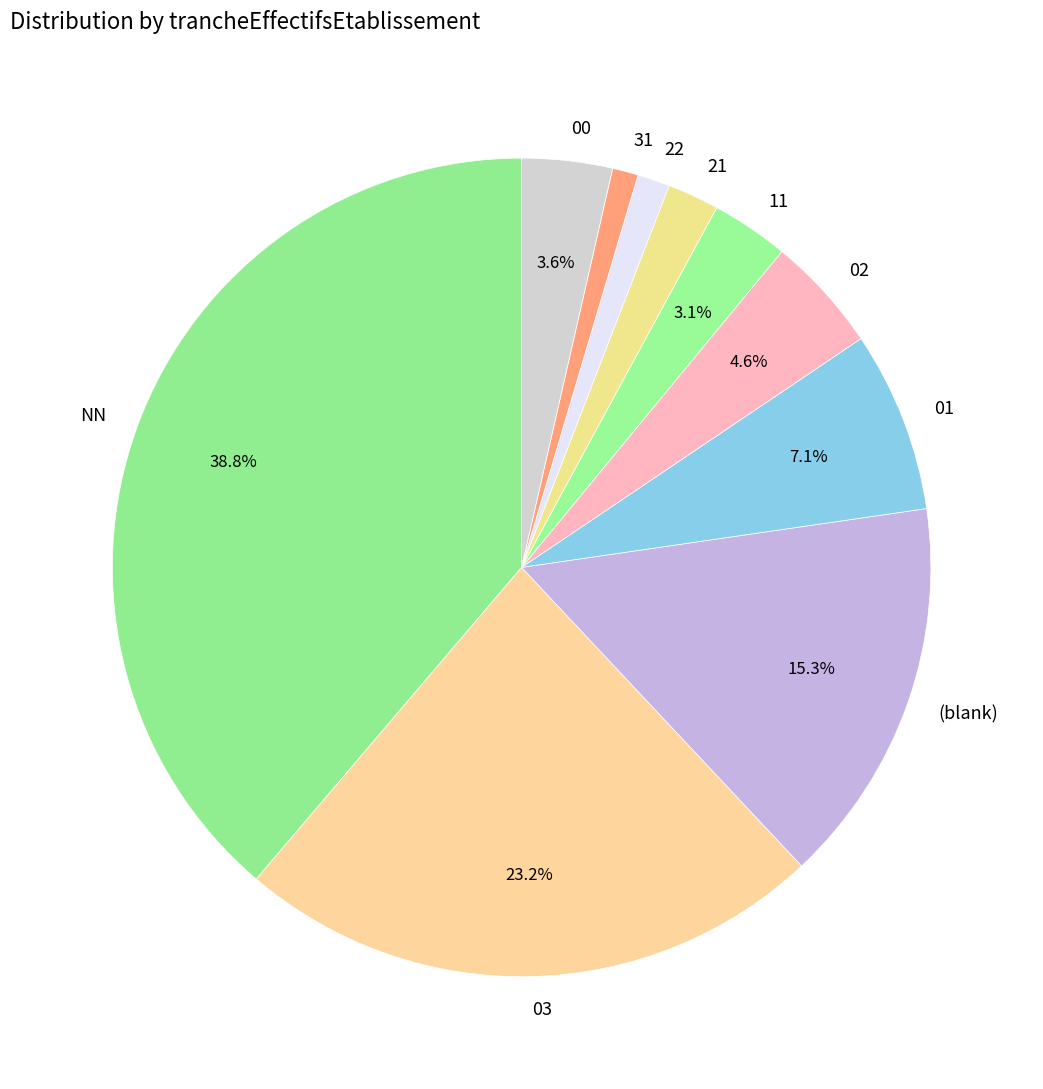

Is there a majority slice in this chart?

No